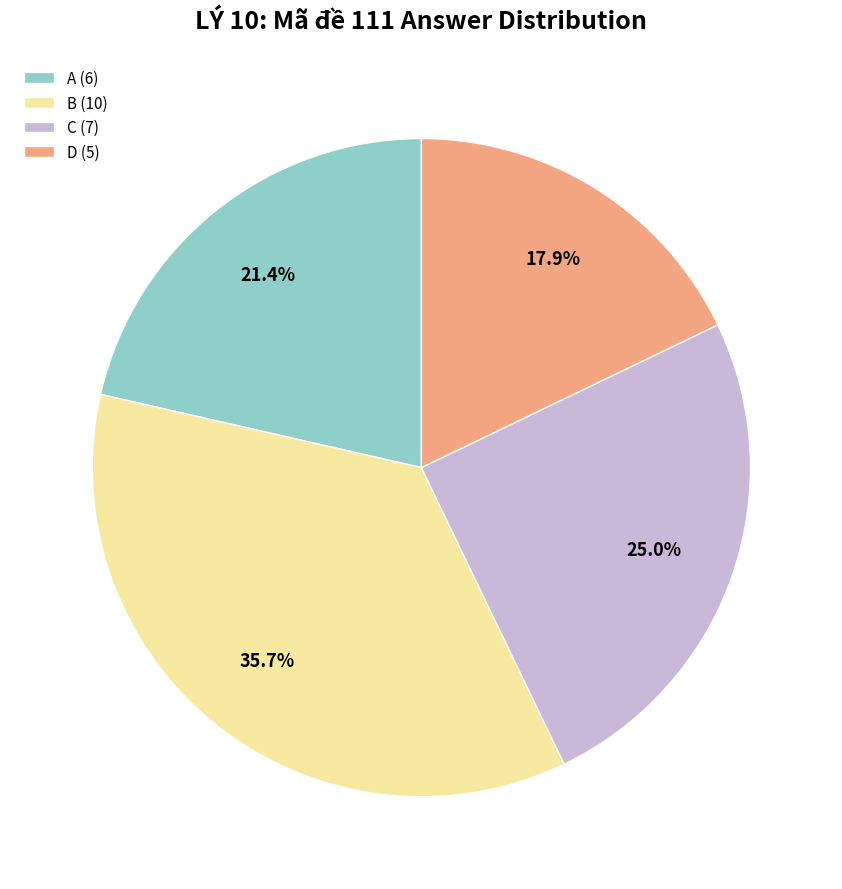

What portion of the pie excludes C?

75.0%